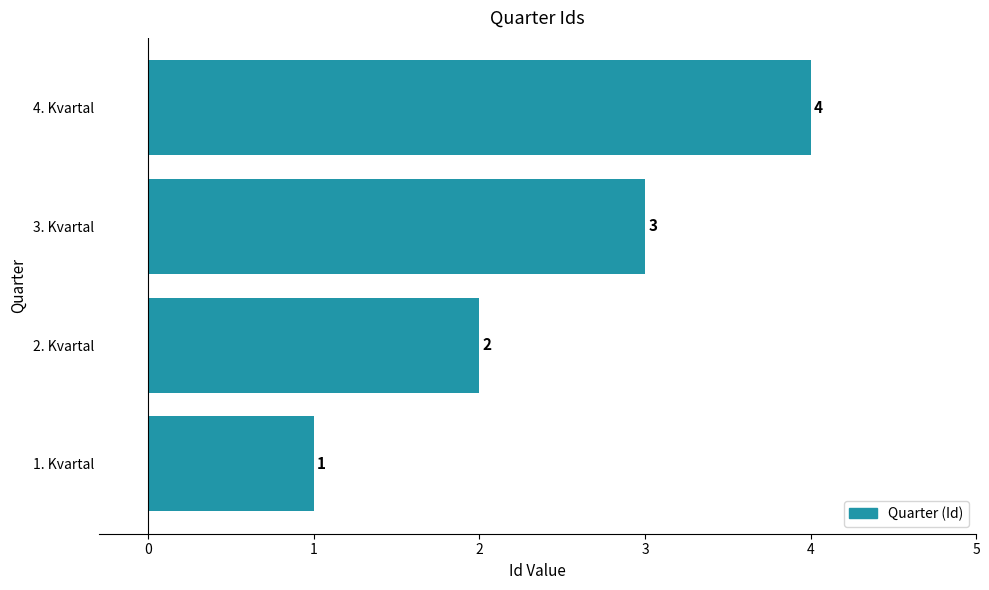

What is the difference between the maximum and second lowest values?

2